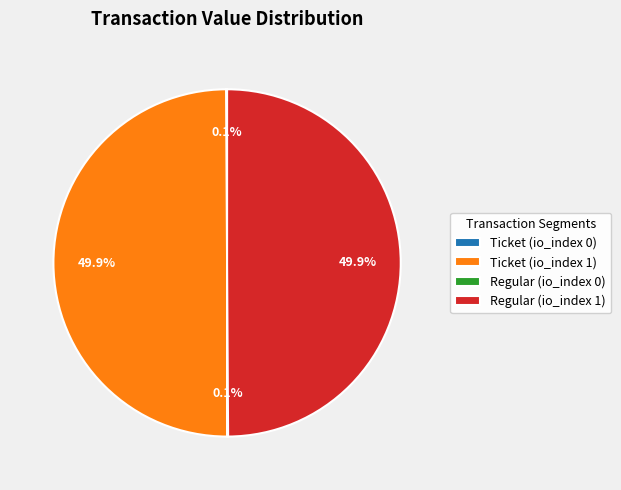

What is the ratio of the value at Regular (io_index 1) to the value at Ticket (io_index 1)?

1.0